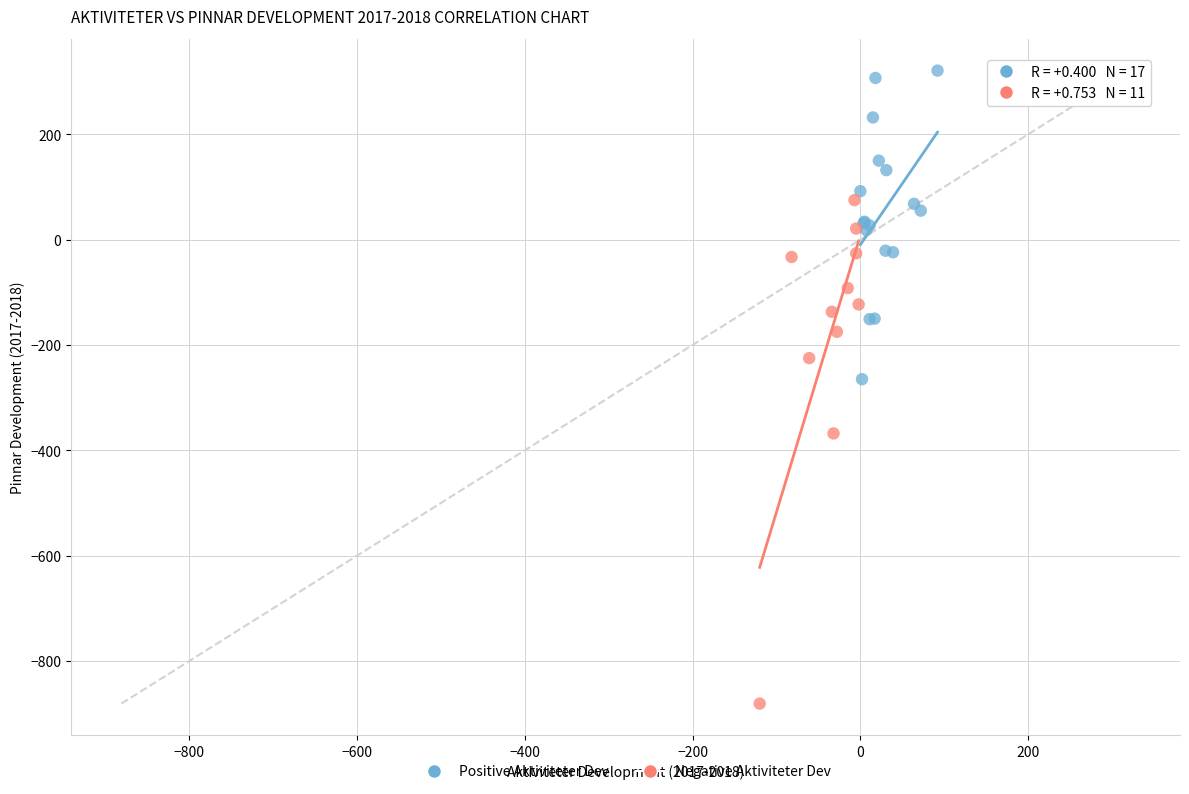

Which series has the largest Y range (max minus min)?

Negative Aktiviteter Dev